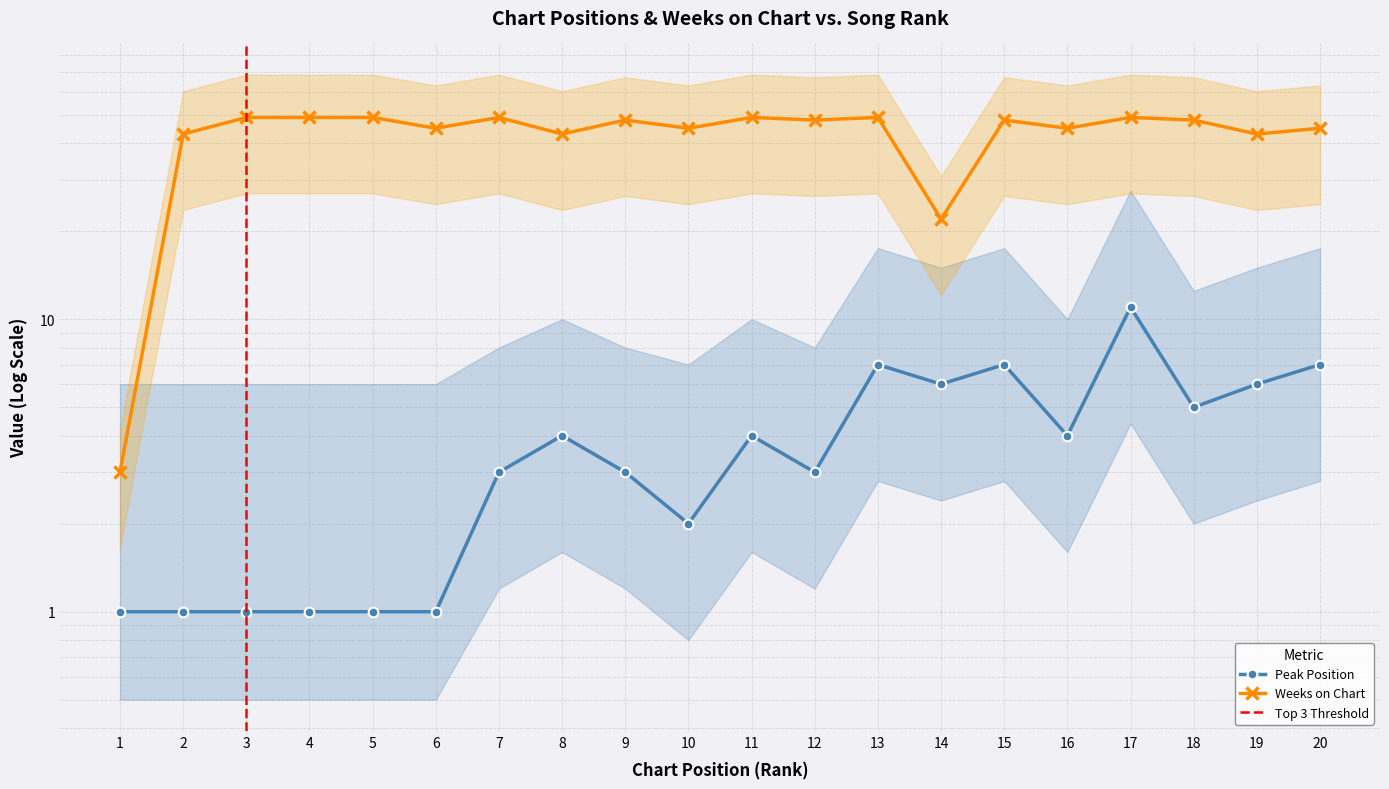

How many lines are shown in the chart?

2